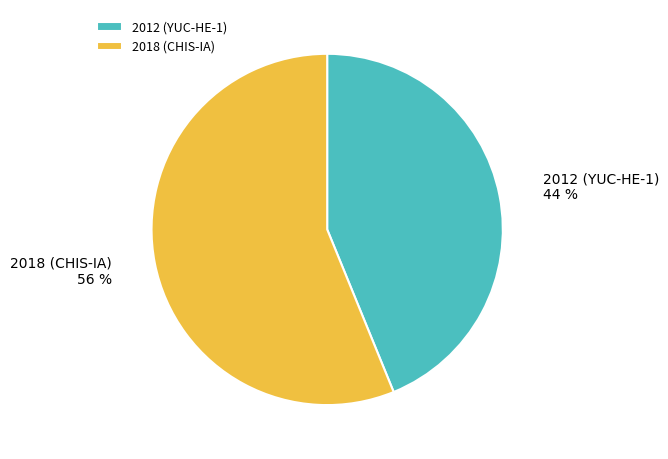

Approximately how many times larger is the value at 2018 (CHIS-IA) compared to 2012 (YUC-HE-1)?

1.3